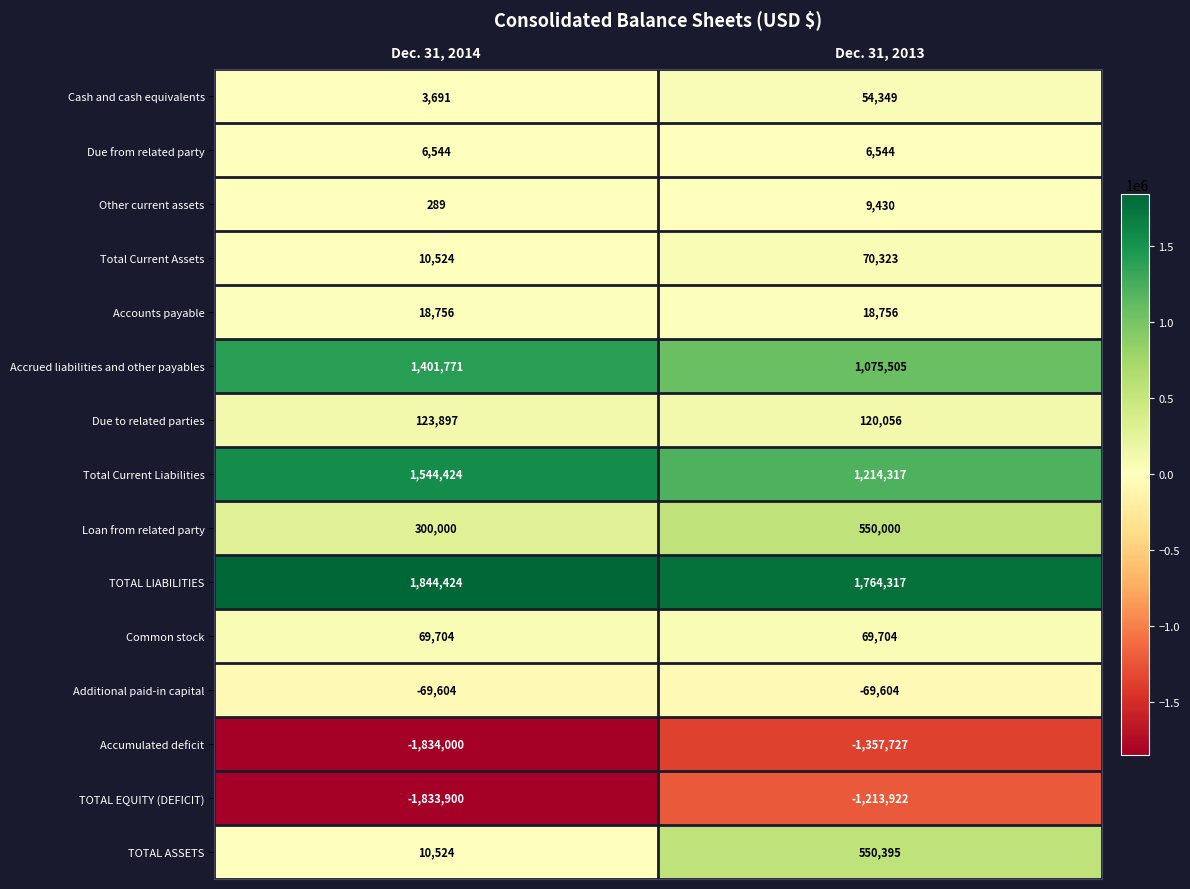

Reading left to right, what are all the values shown in this chart?

Cash and cash equivalents: 3691	54349
Due from related party: 6544	6544
Other current assets: 289	9430
Total Current Assets: 10524	70323
Accounts payable: 18756	18756
Accrued liabilities and other payables: 1401771	1075505
Due to related parties: 123897	120056
Total Current Liabilities: 1544424	1214317
Loan from related party: 300000	550000
TOTAL LIABILITIES: 1844424	1764317
Common stock: 69704	69704
Additional paid-in capital: -69604	-69604
Accumulated deficit: -1834000	-1357727
TOTAL EQUITY (DEFICIT): -1833900	-1213922
TOTAL ASSETS: 10524	550395